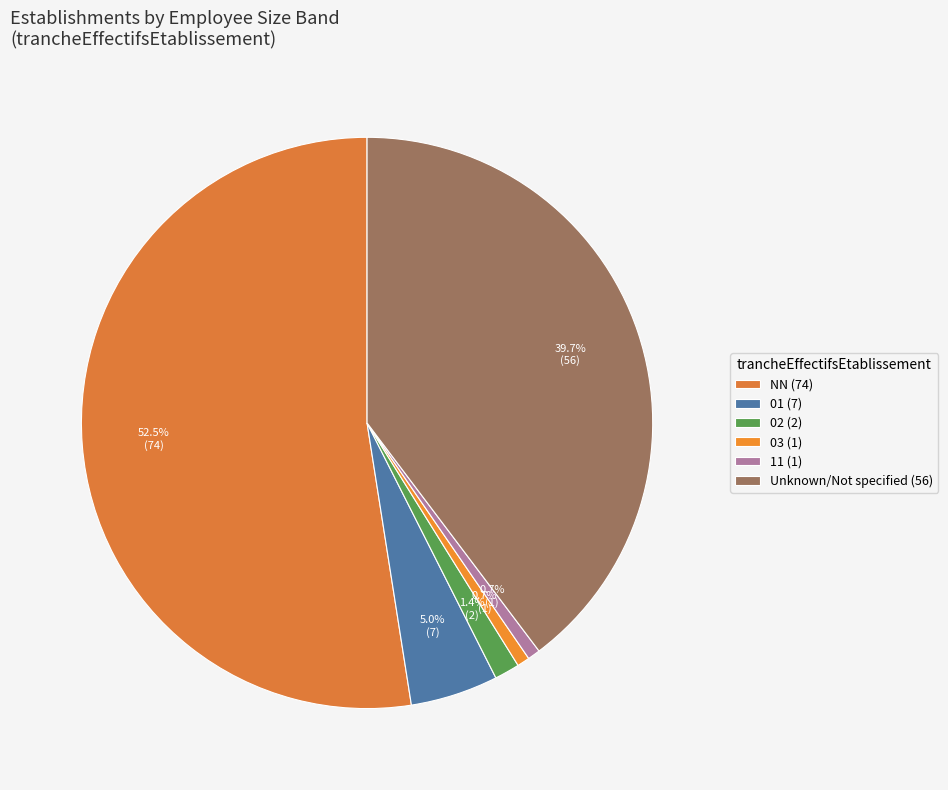

Does any single category account for the majority?

Yes